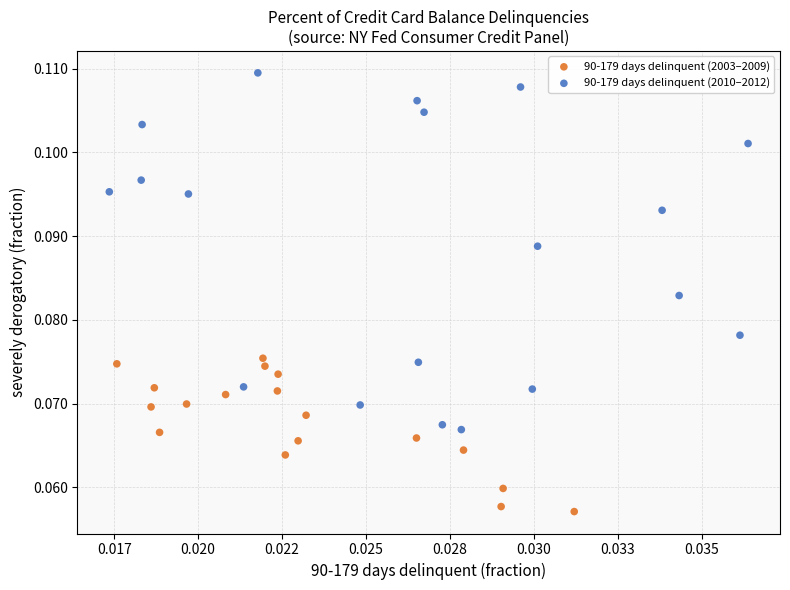

What are all the series names shown in the legend?

90-179 days delinquent (2003–2009), 90-179 days delinquent (2010–2012)